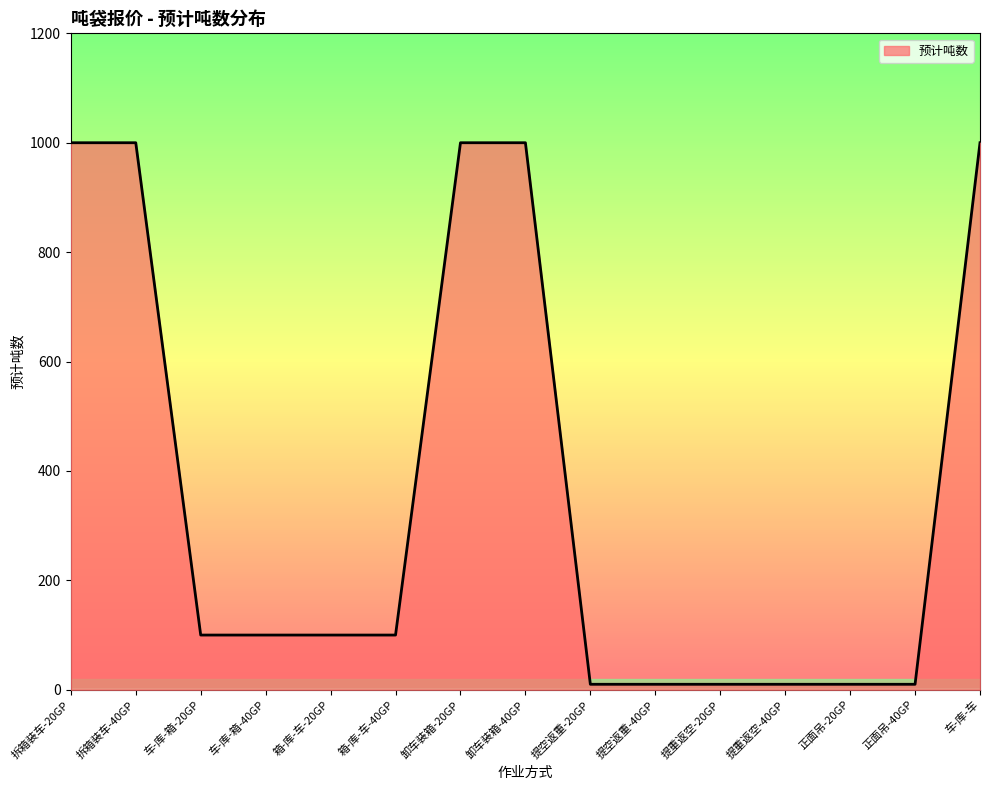

Reading left to right, transcribe all the data shown in this chart.

1000	1000	100	100	100	100	1000	1000	10	10	10	10	10	10	1000